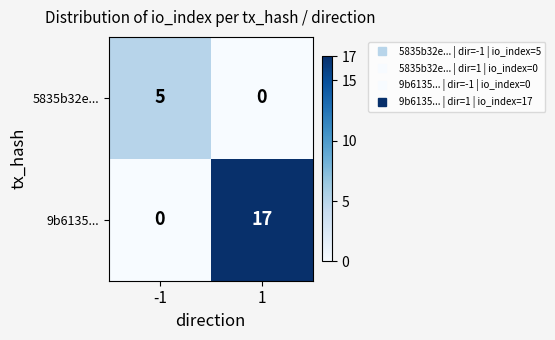

What is the maximum value shown in the chart?

17